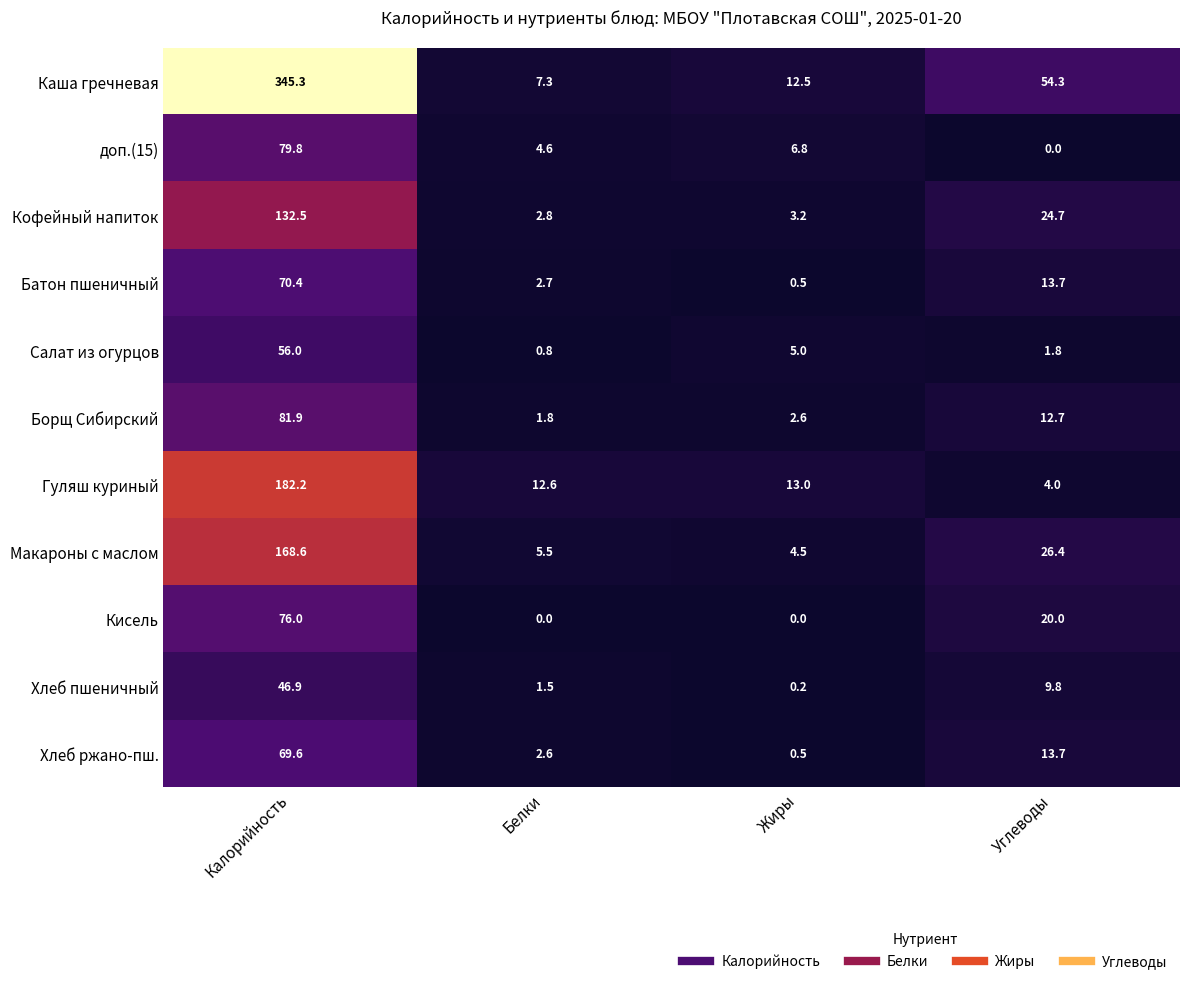

The value of Гуляш куриный at Жиры is 13.0. True or false?

True